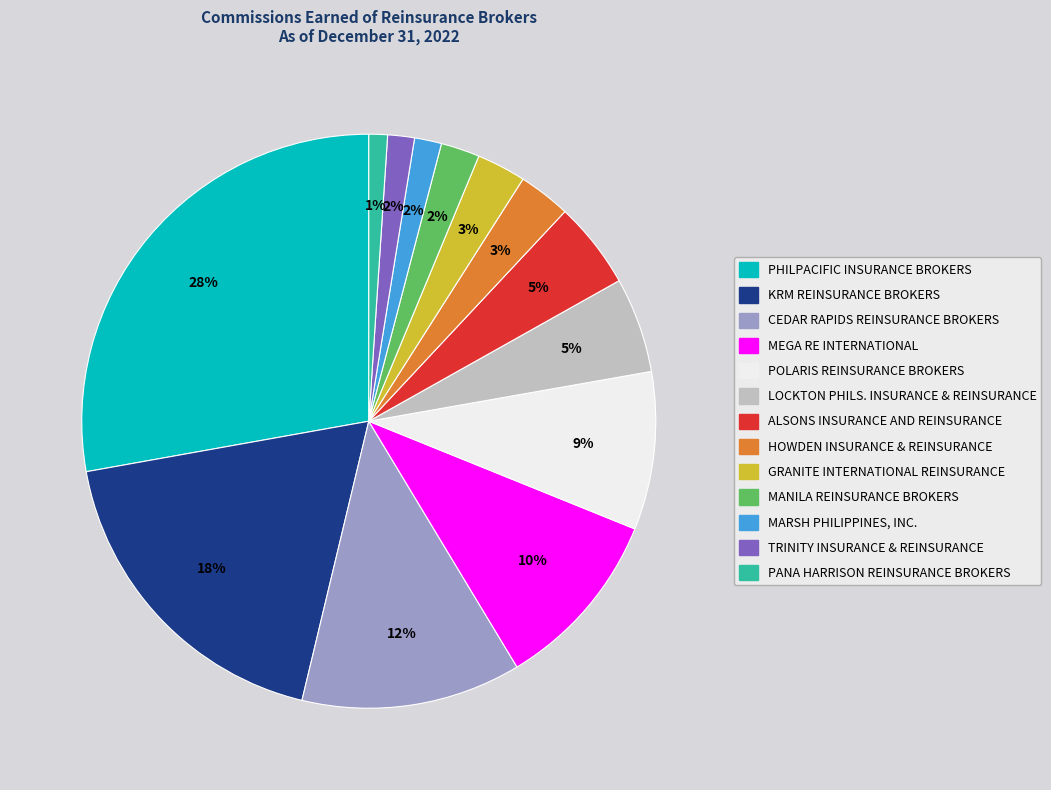

To the nearest percent, what is the average slice percentage?

8%